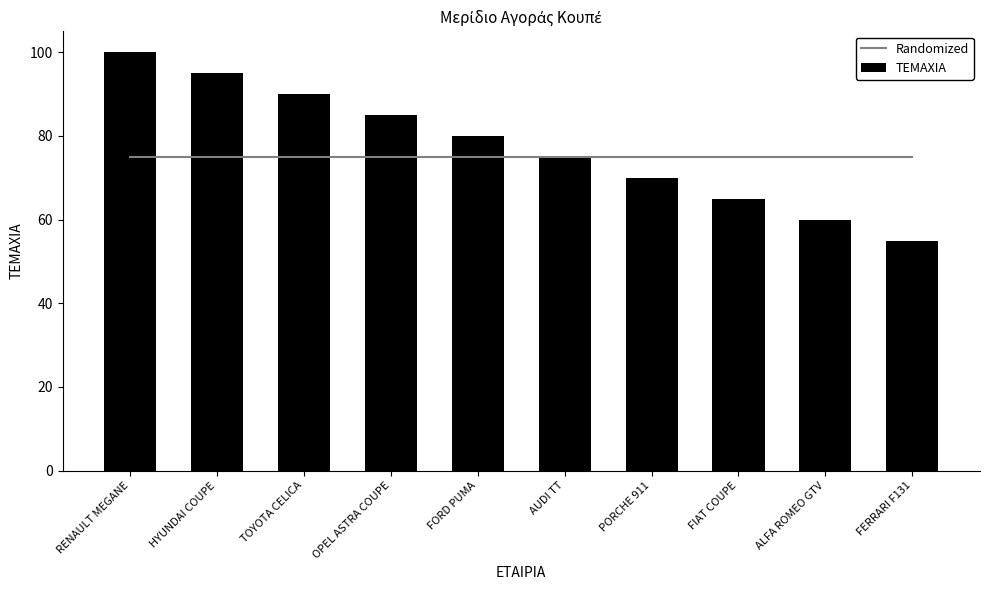

Reading right to left, transcribe all the data shown in this chart.

Randomized: FERRARI F131=75	ALFA ROMEO GTV=75	FIAT COUPE=75	PORCHE 911=75	AUDI TT=75	FORD PUMA=75	OPEL ASTRA COUPE=75	TOYOTA CELICA=75	HYUNDAI COUPE=75	RENAULT MEGANE=75
ΤΕΜΑΧΙΑ: FERRARI F131=55	ALFA ROMEO GTV=60	FIAT COUPE=65	PORCHE 911=70	AUDI TT=75	FORD PUMA=80	OPEL ASTRA COUPE=85	TOYOTA CELICA=90	HYUNDAI COUPE=95	RENAULT MEGANE=100